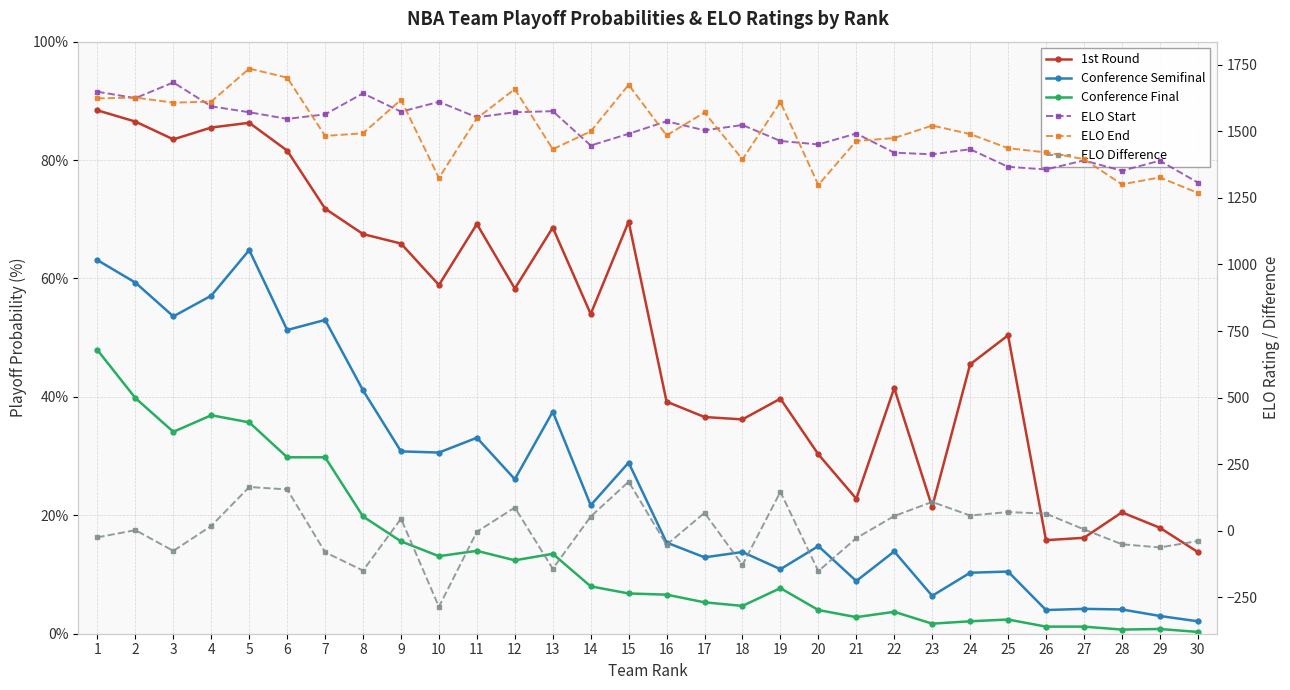

List the labels in order of ELO Difference value, largest first.

15, 5, 6, 19, 23, 12, 25, 17, 26, 24, 22, 14, 9, 4, 27, 2, 11, 1, 21, 30, 28, 16, 29, 3, 7, 18, 13, 8, 20, 10